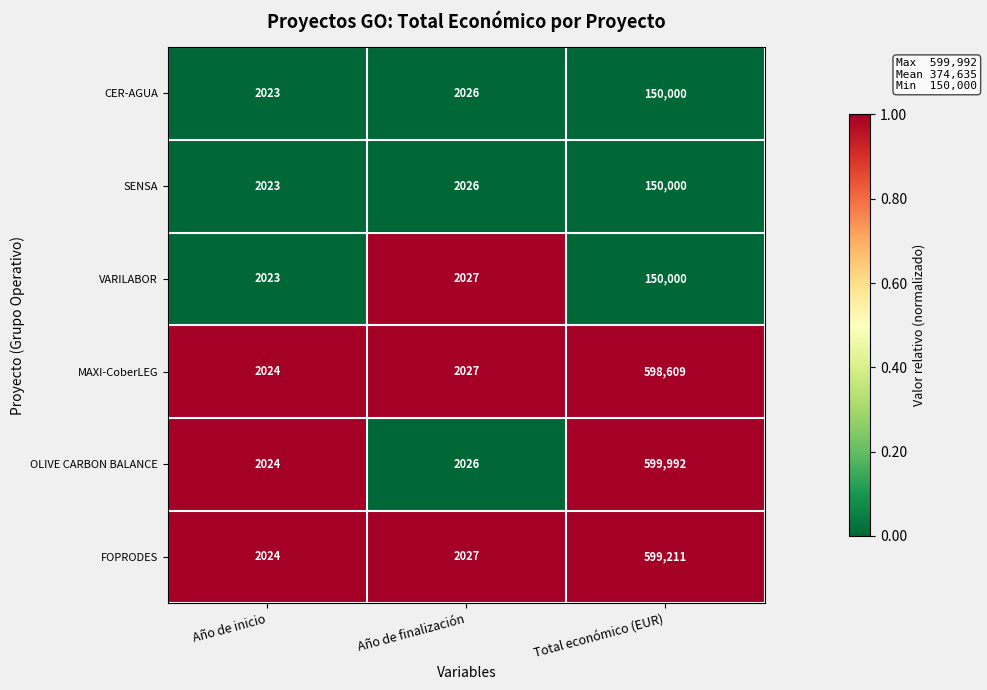

The FOPRODES series shows 1020 at Año de inicio. True or false?

False